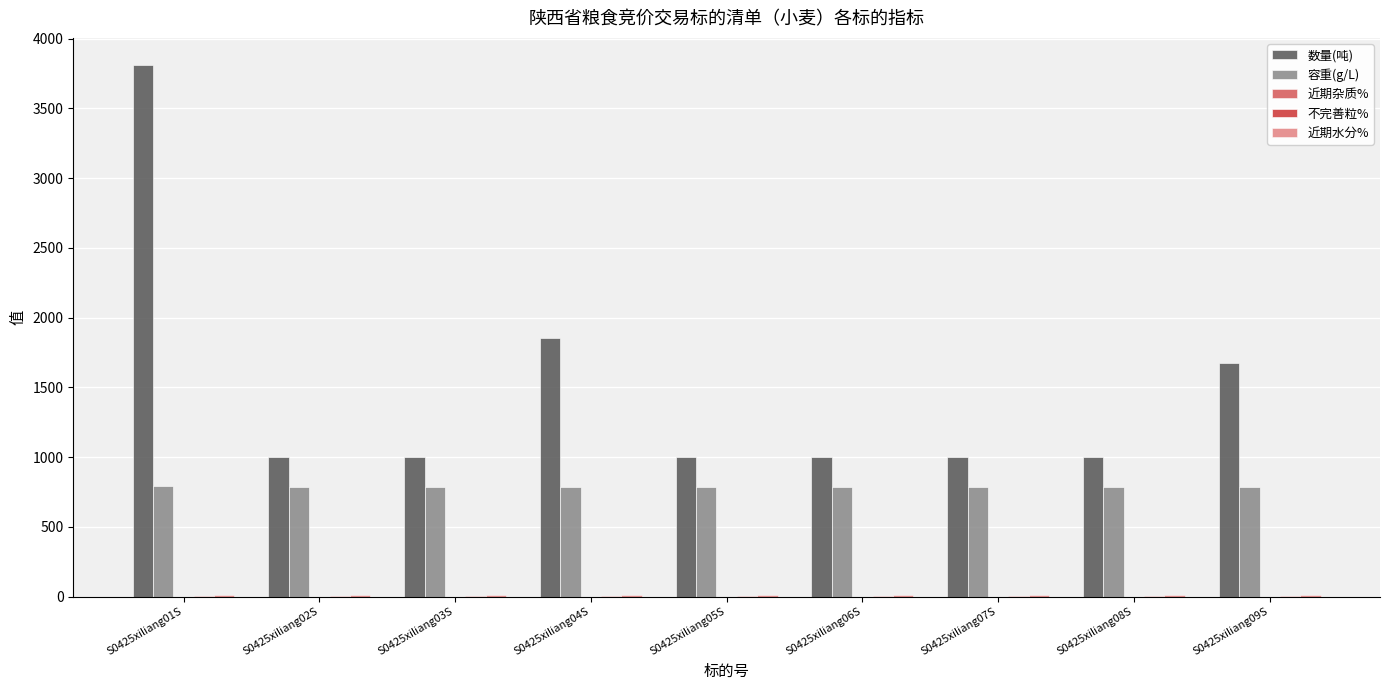

What are all the series names shown in the legend?

数量(吨), 容重(g/L), 近期杂质%, 不完善粒%, 近期水分%